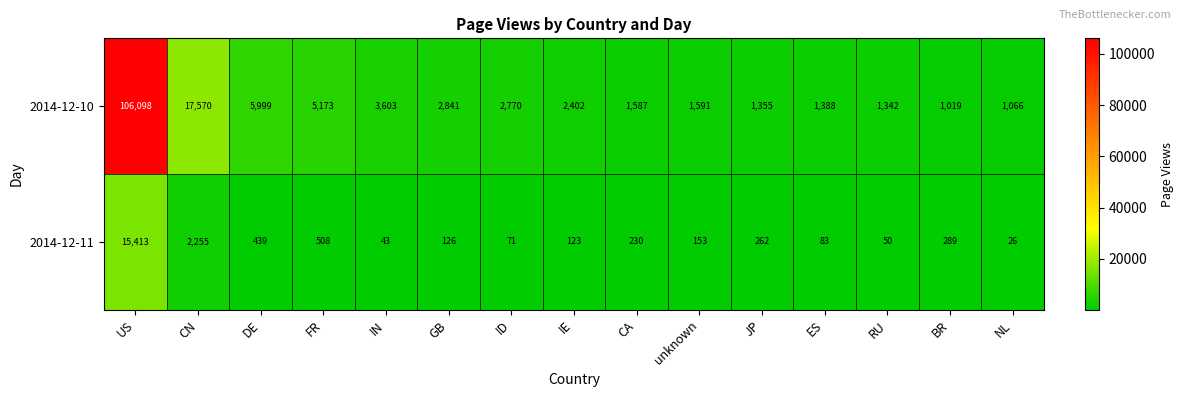

Is it true that 2014-12-10 equals 2225 at CA?

False